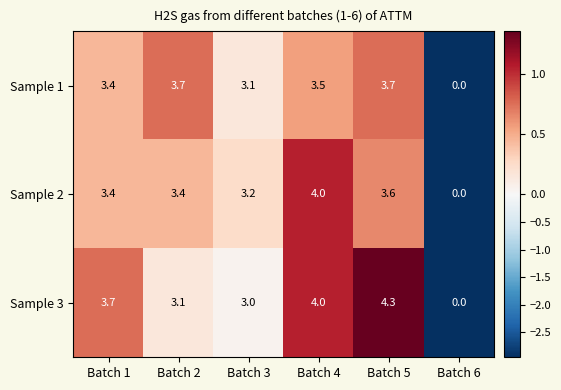

True or false: Sample 3 has a value of 0.9 at Batch 5.

False